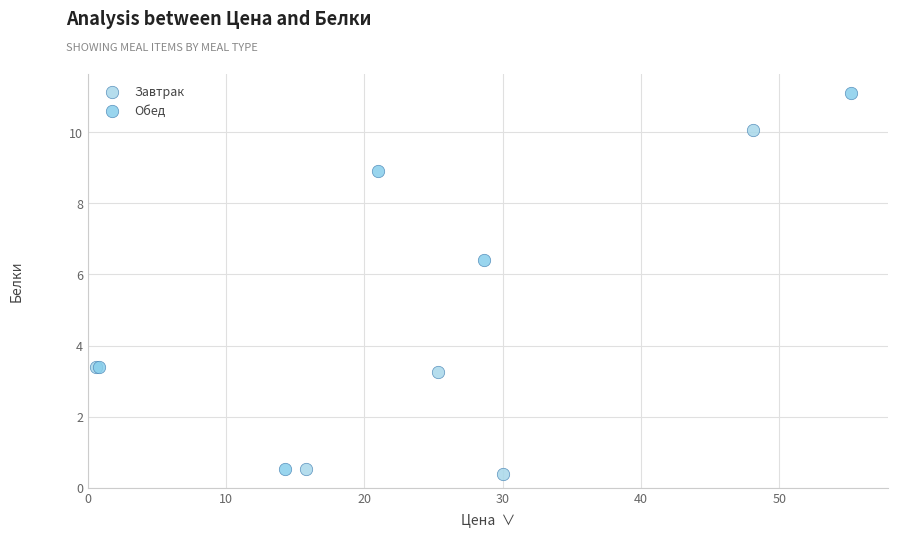

Which series contains the highest Y value?

Обед